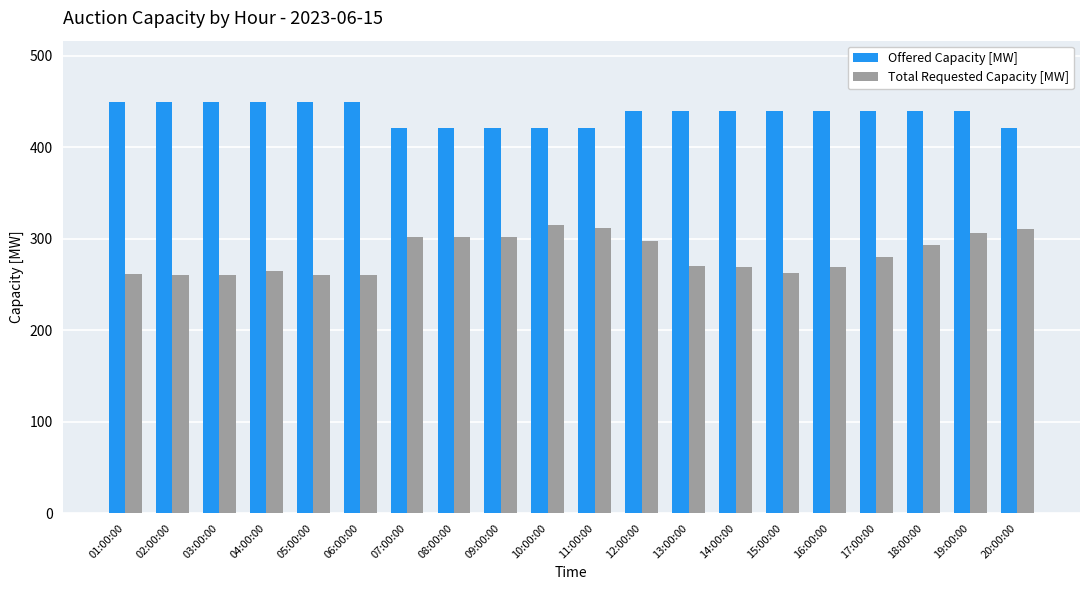

Count the number of categories in the chart.

20